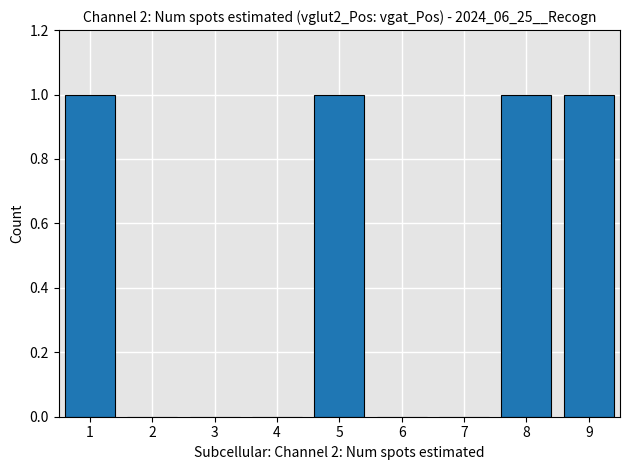

Is it true that the value at 5 is 2?

False